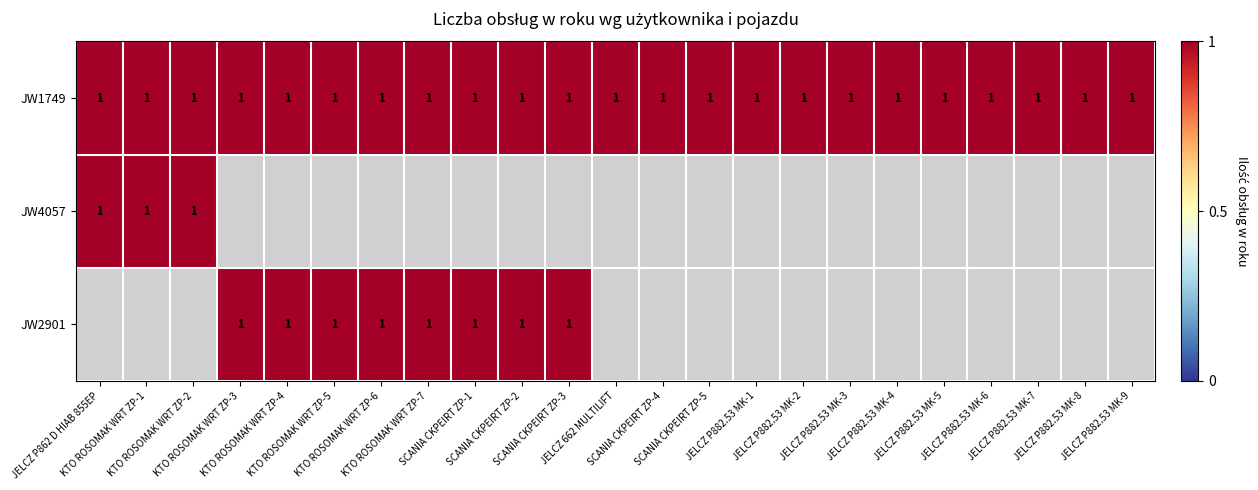

True or false: JW2901 has a value of 0 at 15.

False